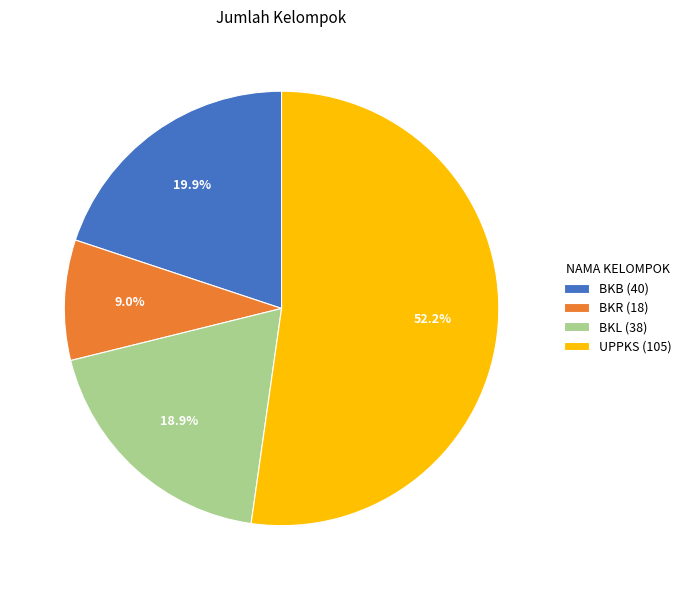

Rank the categories by value from highest to lowest.

UPPKS, BKB, BKL, BKR